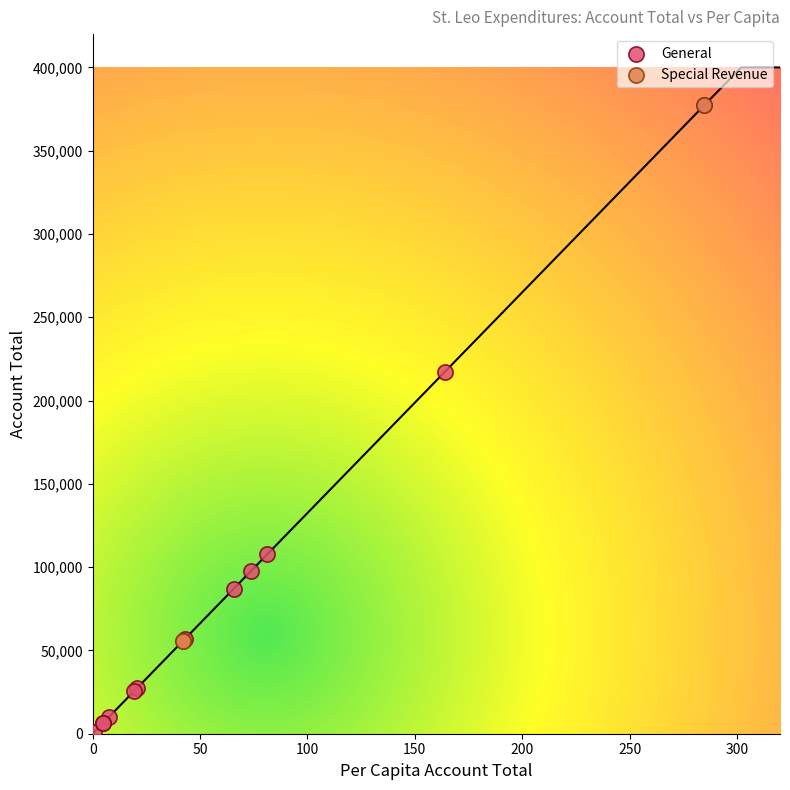

Which series has the largest Y range (max minus min)?

General